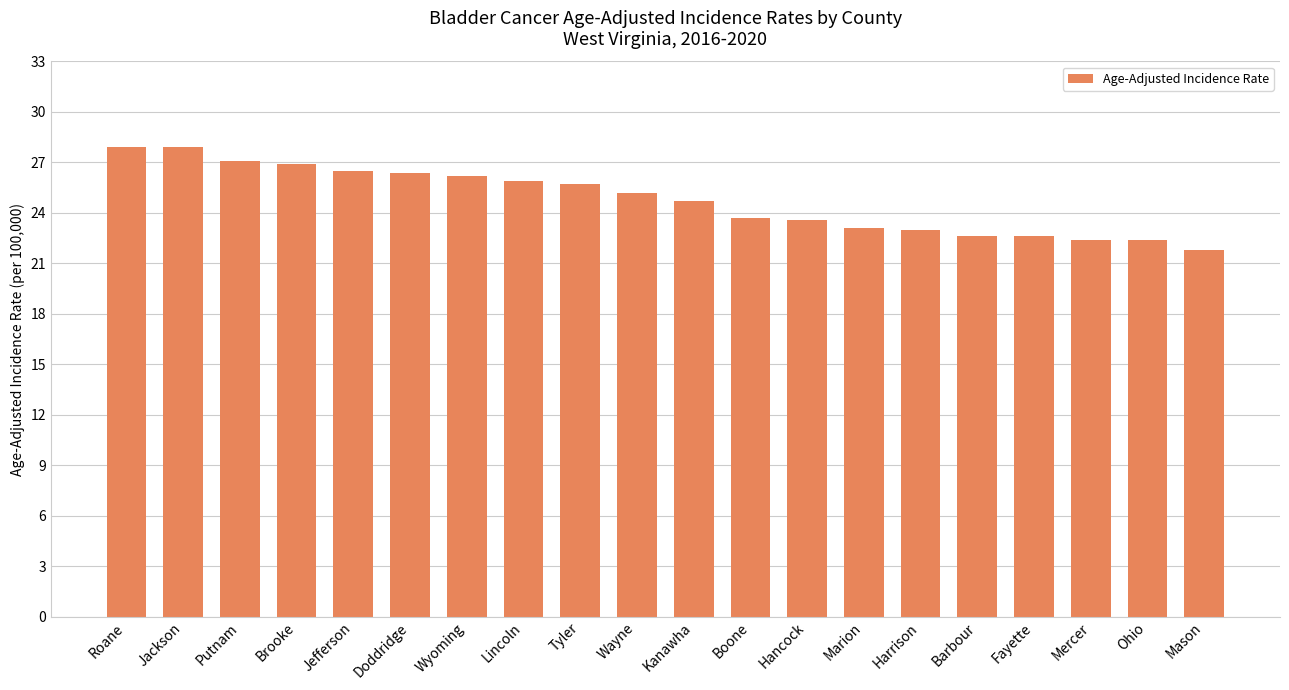

What is the average value?

24.8